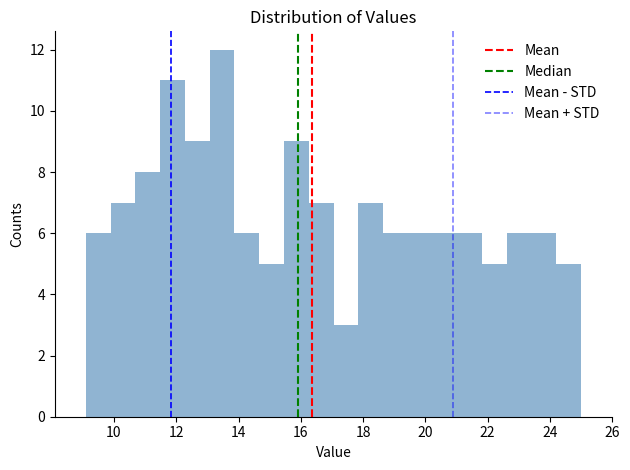

Read against the x-axis, roughly where is the centre of the tallest bar?

13.4